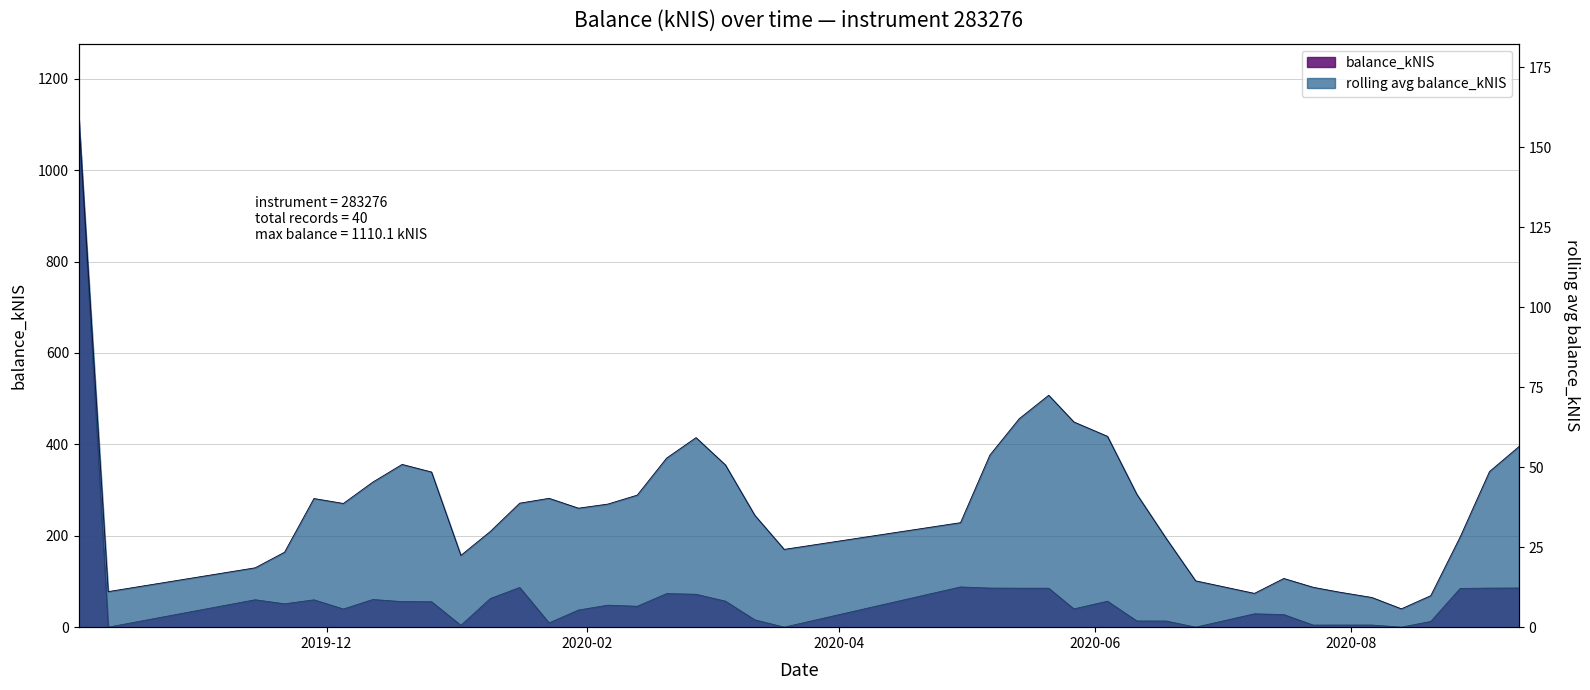

Which series has the largest total across all categories?

balance_kNIS